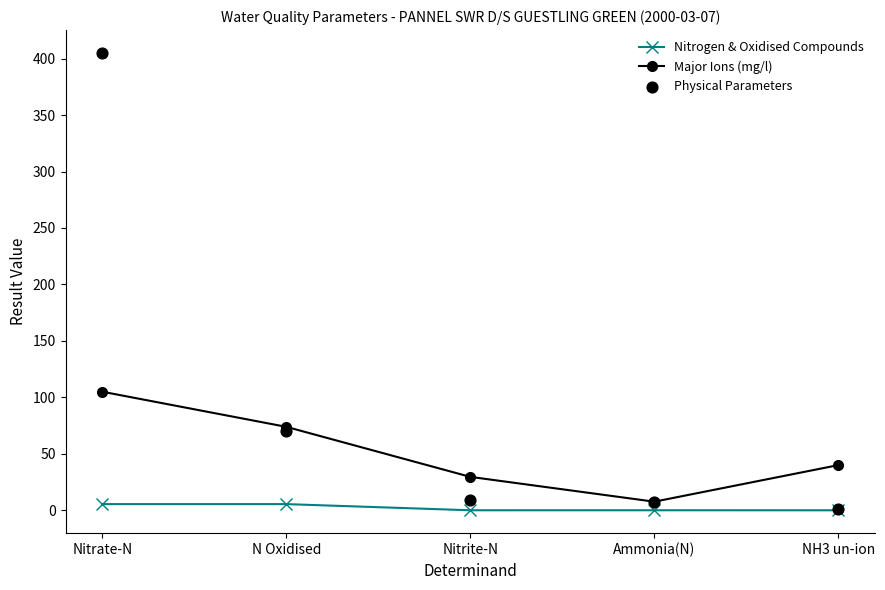

What are all the series names shown in the legend?

Nitrogen & Oxidised Compounds, Major Ions (mg/l), Physical Parameters